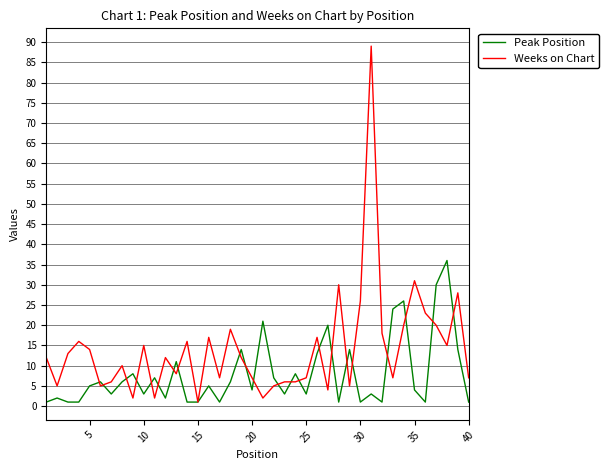

True or false: Weeks on Chart has more than 1 interior local peaks.

True